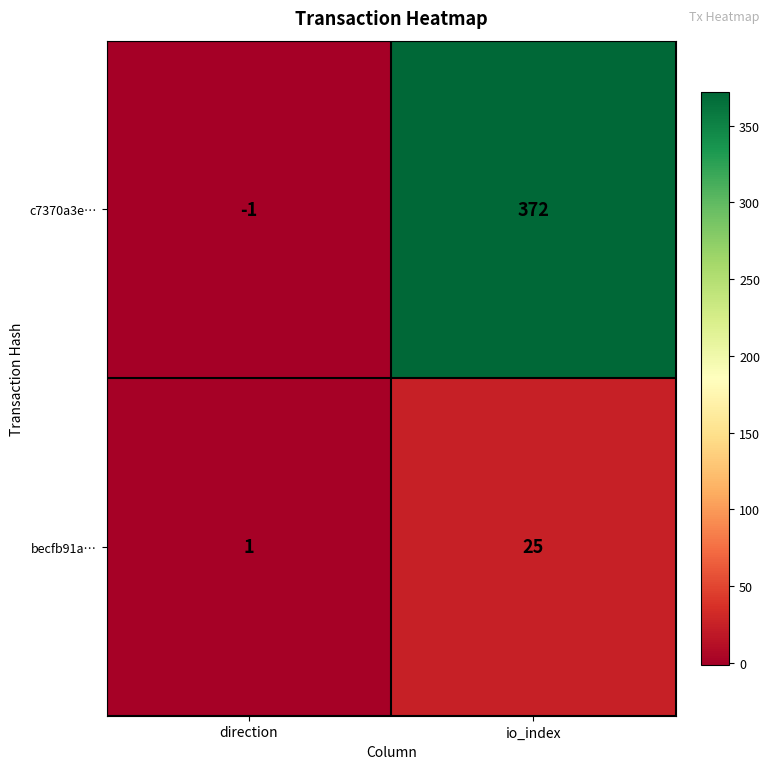

What is the difference between the maximum and minimum values in the c7370a3e… series?

373